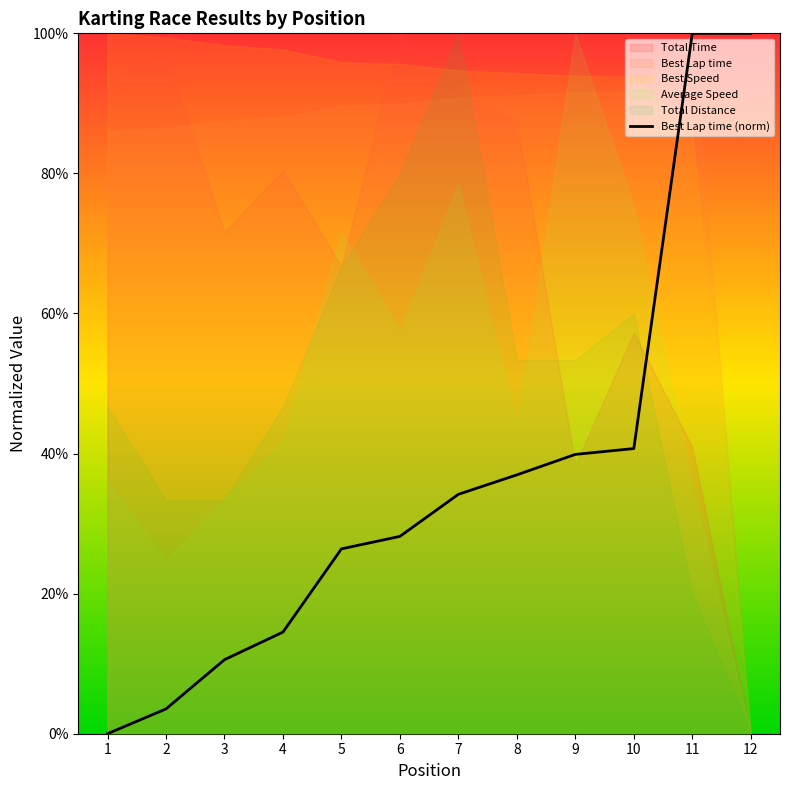

What is the value of the 9th point from the left?

39.9